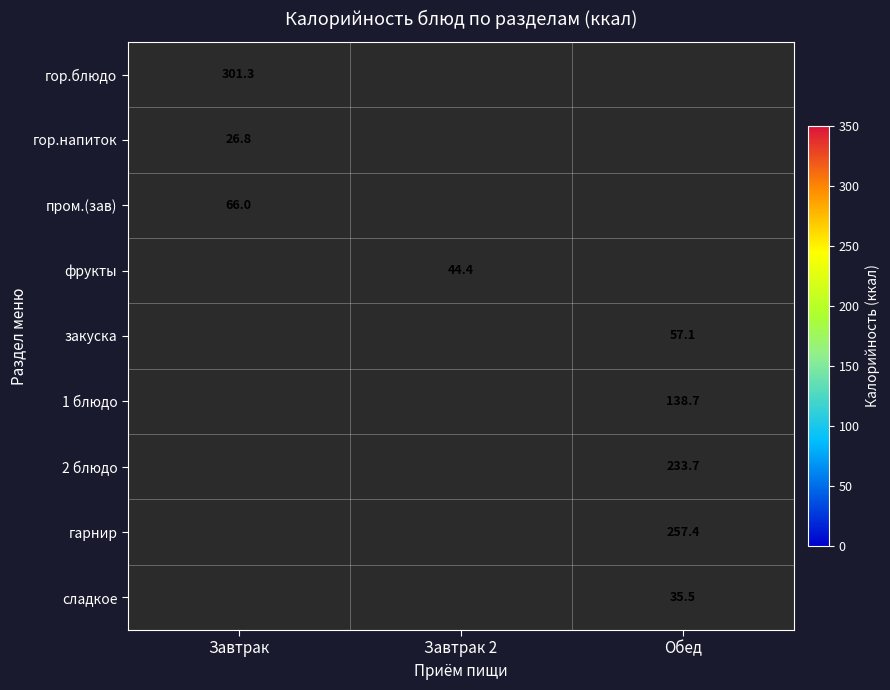

Between Завтрак 2 and Завтрак, which is larger?

Завтрак